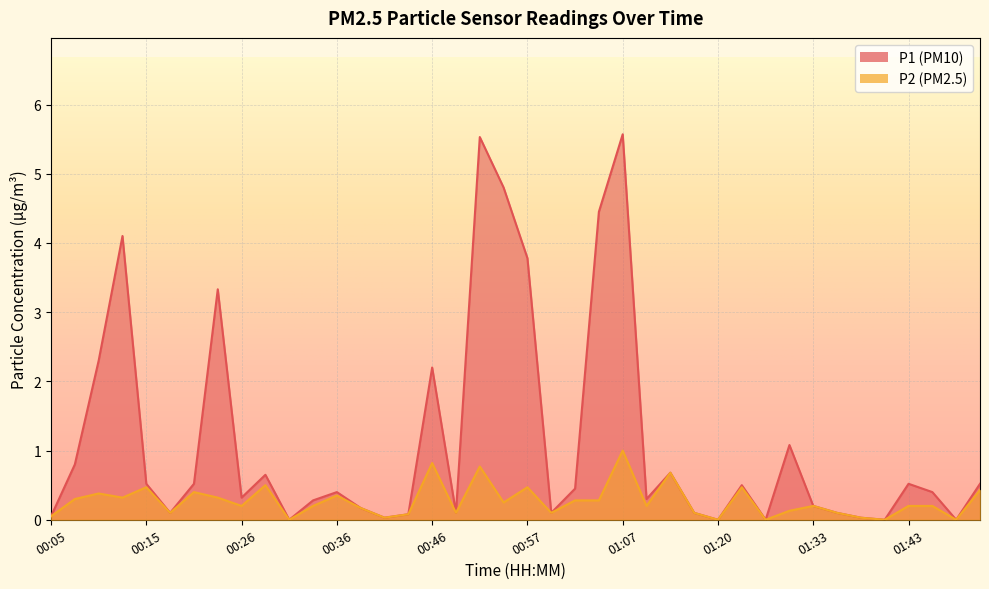

Read the P2 value at 01:31.

0.1